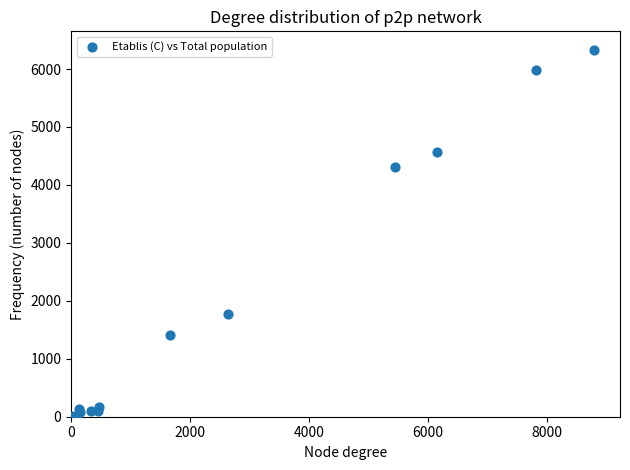

What Y value in the scatter plot is closest to 3167?

4302